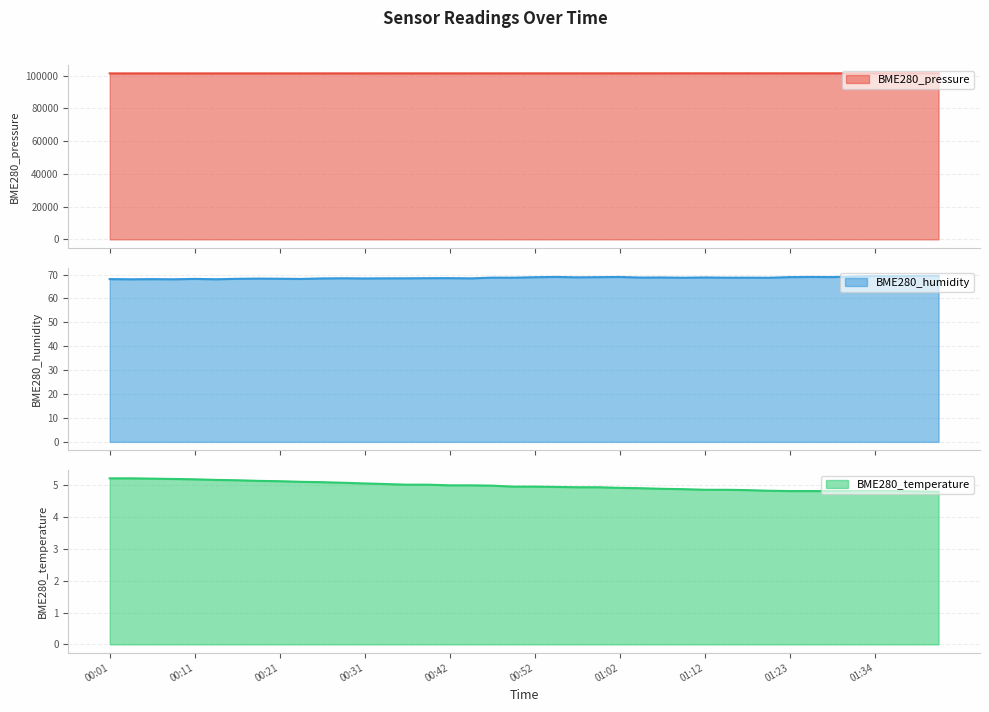

True or false: BME280_temperature has a value of 5.2 at 00:11.

True